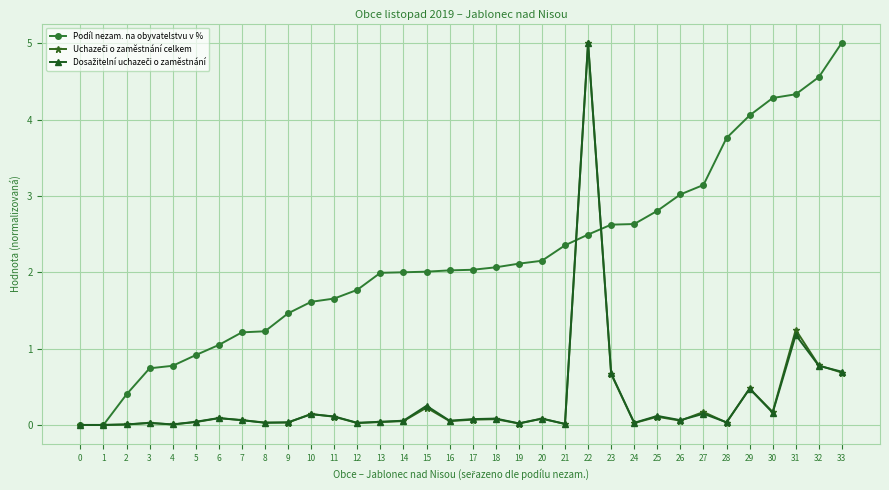

Does the chart have visible grid lines?

Yes